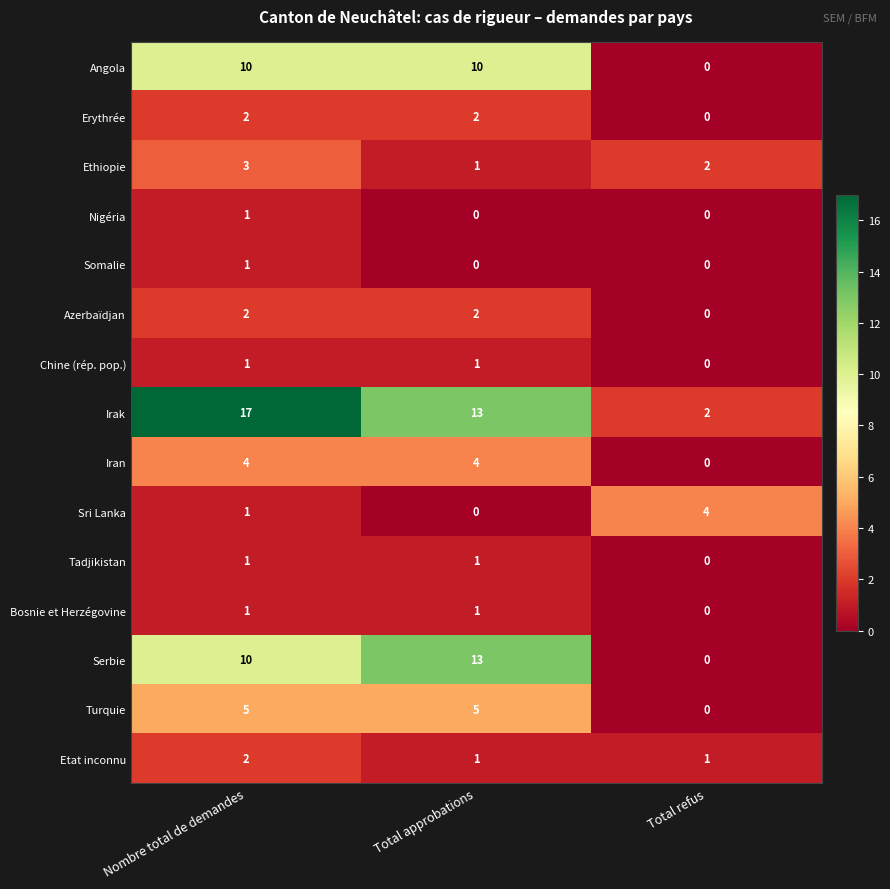

What is the sum of the Ethiopie values at Total refus and Nombre total de demandes?

5